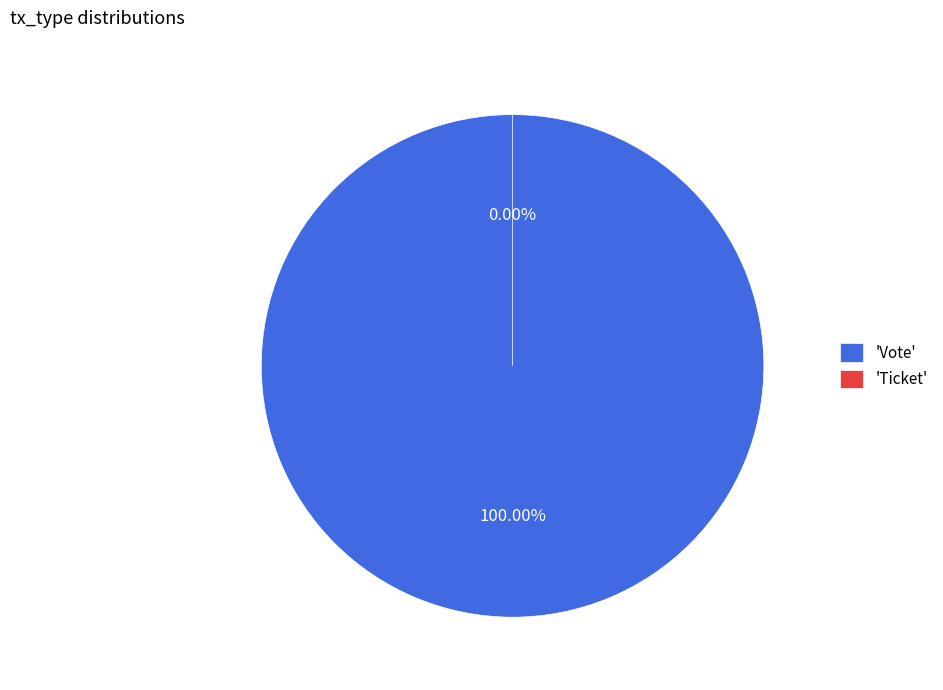

What portion of the pie excludes Ticket?

100.0%